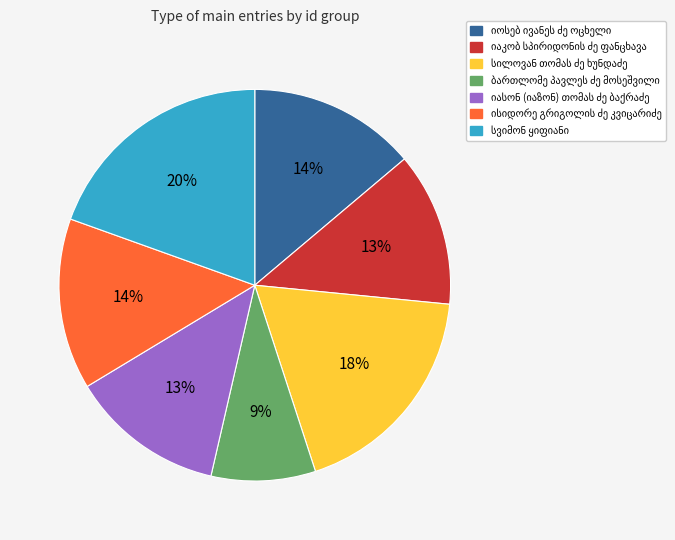

Does any single category account for the majority?

No